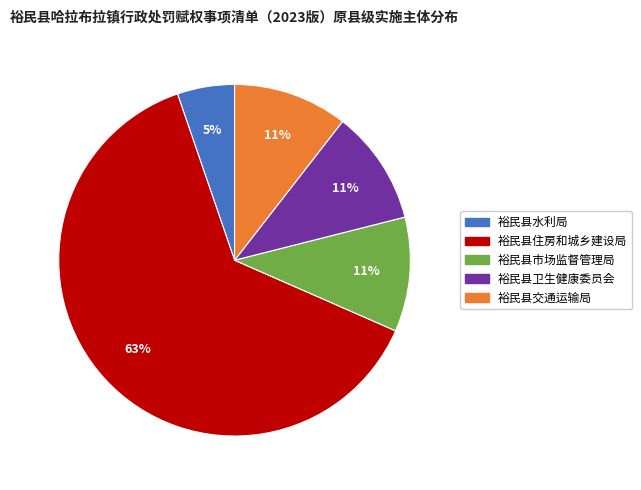

Between 裕民县水利局 and 裕民县市场监督管理局, which is larger?

裕民县市场监督管理局